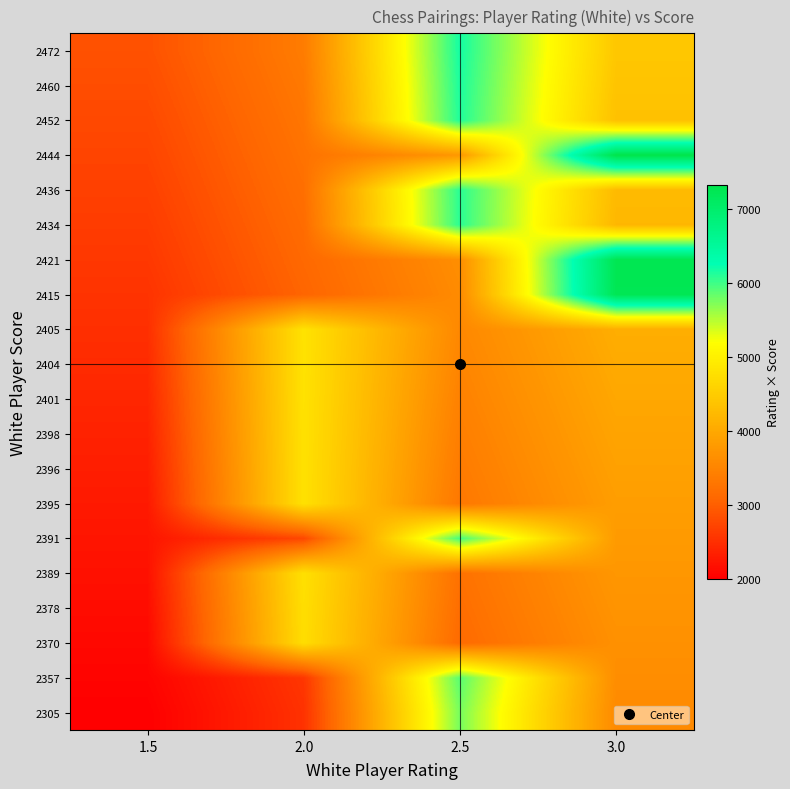

Reading right to left, what are all the values shown in this chart?

2305: 3.0=3575.0	2.5=5762.5	2.0=2525.0	1.5=2000.0
2357: 3.0=3620.0	2.5=5892.5	2.0=2570.0	1.5=2045.0
2370: 3.0=3665.0	2.5=3140.0	2.0=4740.0	1.5=2090.0
2378: 3.0=3710.0	2.5=3185.0	2.0=4756.0	1.5=2135.0
2389: 3.0=3755.0	2.5=3230.0	2.0=4778.0	1.5=2180.0
2391: 3.0=3800.0	2.5=5977.5	2.0=2750.0	1.5=2225.0
2395: 3.0=3845.0	2.5=3320.0	2.0=4790.0	1.5=2270.0
2396: 3.0=3890.0	2.5=3365.0	2.0=4792.0	1.5=2315.0
2398: 3.0=3935.0	2.5=3410.0	2.0=4796.0	1.5=2360.0
2401: 3.0=3980.0	2.5=3455.0	2.0=4802.0	1.5=2405.0
2404: 3.0=4025.0	2.5=3500.0	2.0=4808.0	1.5=2450.0
2405: 3.0=4070.0	2.5=3545.0	2.0=4810.0	1.5=2495.0
2415: 3.0=7245.0	2.5=3590.0	2.0=3065.0	1.5=2540.0
2421: 3.0=7263.0	2.5=3635.0	2.0=3110.0	1.5=2585.0
2434: 3.0=4205.0	2.5=6085.0	2.0=3155.0	1.5=2630.0
2436: 3.0=4250.0	2.5=6090.0	2.0=3200.0	1.5=2675.0
2444: 3.0=7332.0	2.5=3770.0	2.0=3245.0	1.5=2720.0
2452: 3.0=4340.0	2.5=6130.0	2.0=3290.0	1.5=2765.0
2460: 3.0=4385.0	2.5=6150.0	2.0=3335.0	1.5=2810.0
2472: 3.0=4430.0	2.5=6180.0	2.0=3380.0	1.5=2855.0